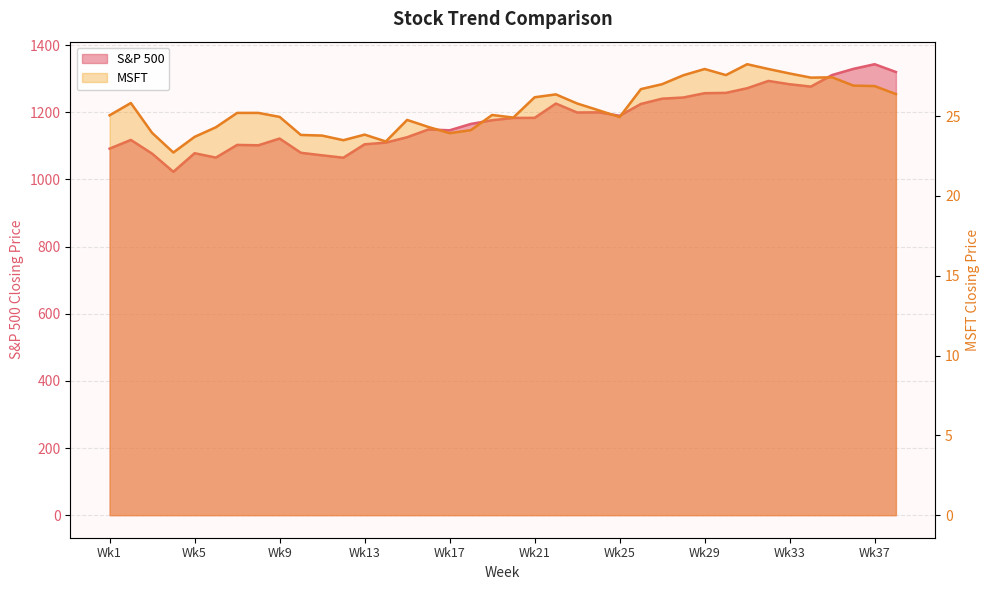

At which category is the sum across all series the highest?

Wk37